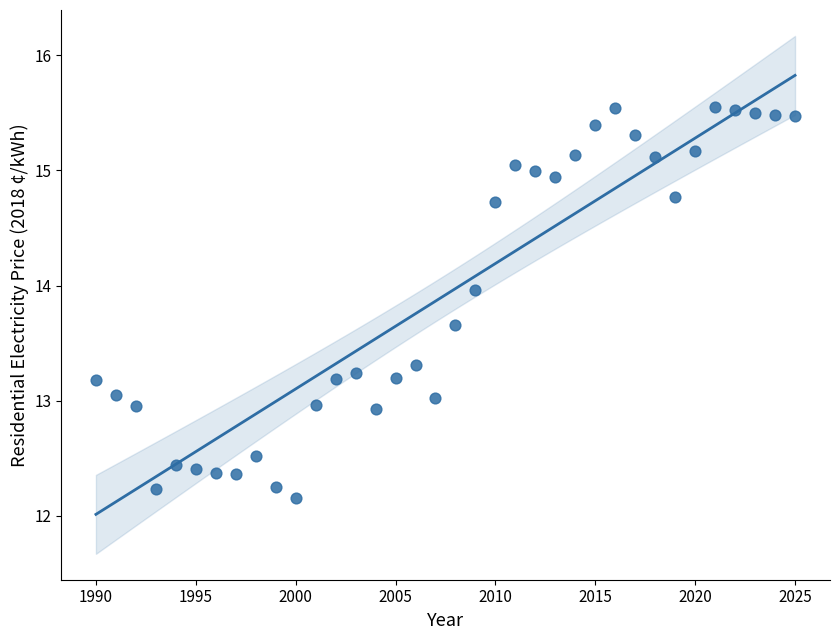

What is the range of X values (max minus min)?

35.0